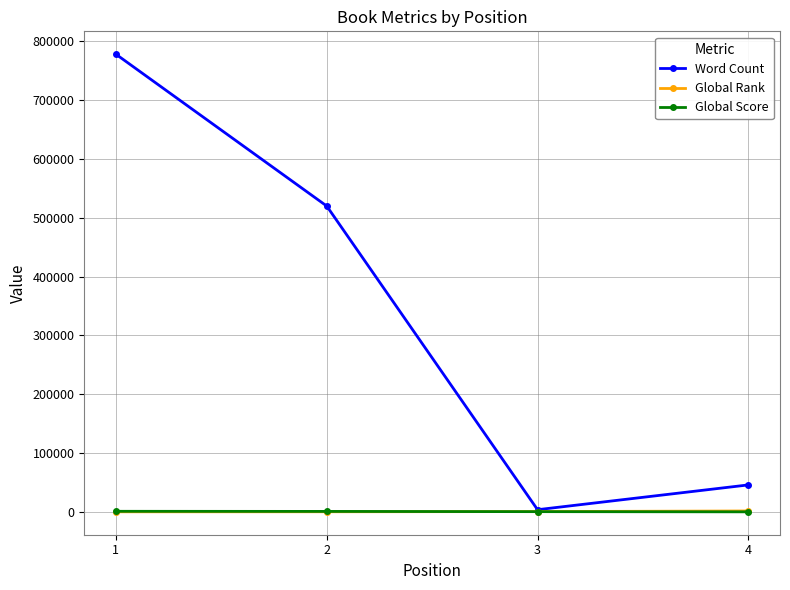

Is the value of Global Rank at 1 greater than the value of Word Count at 4?

No